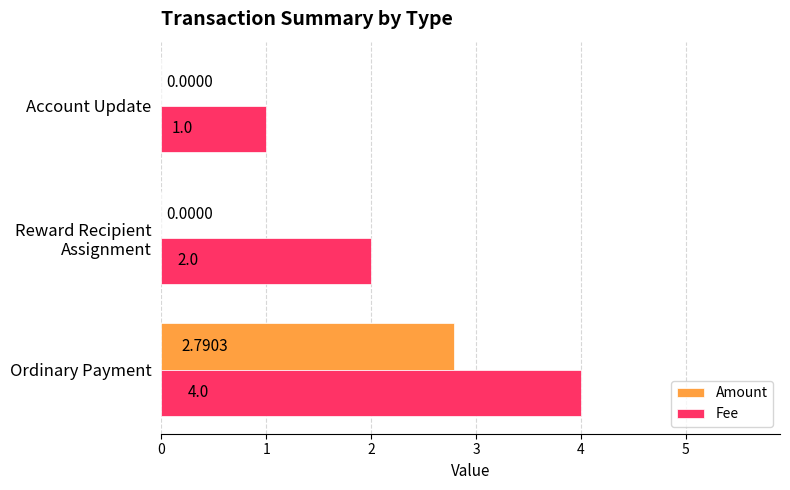

Which category has the highest value in the Amount series?

Ordinary Payment